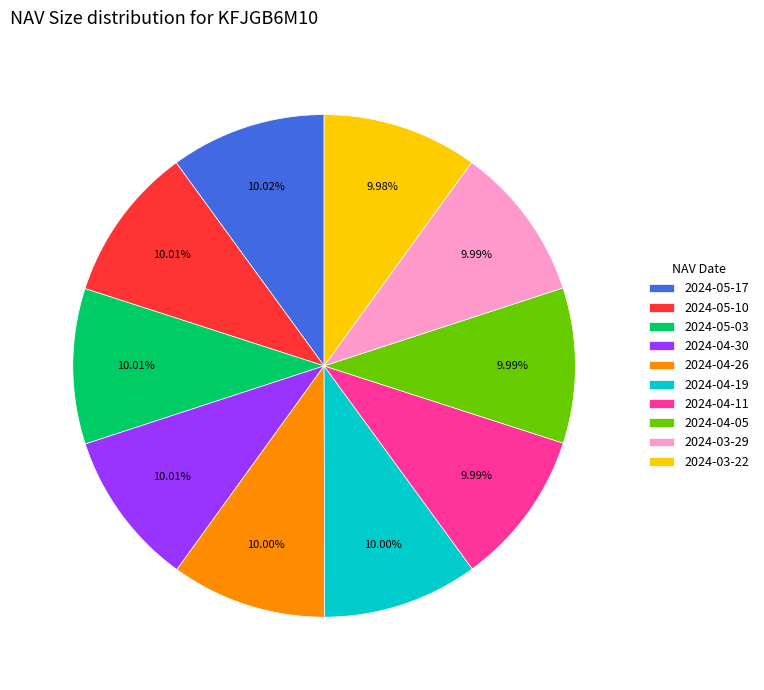

What percentage do 2024-05-10 and 2024-05-03 together represent?

20.0%